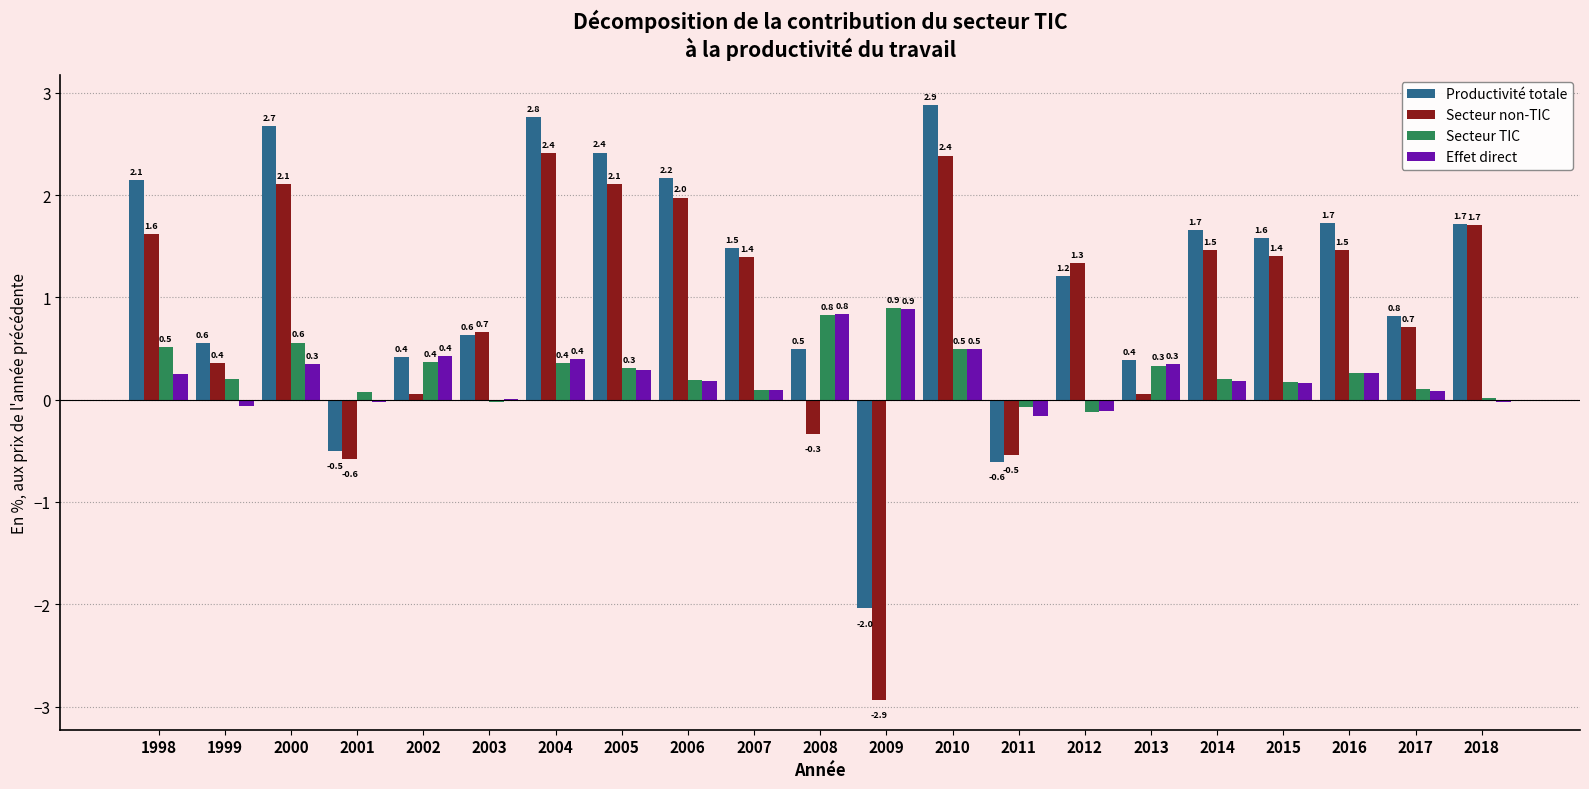

How many groups of bars are there?

21